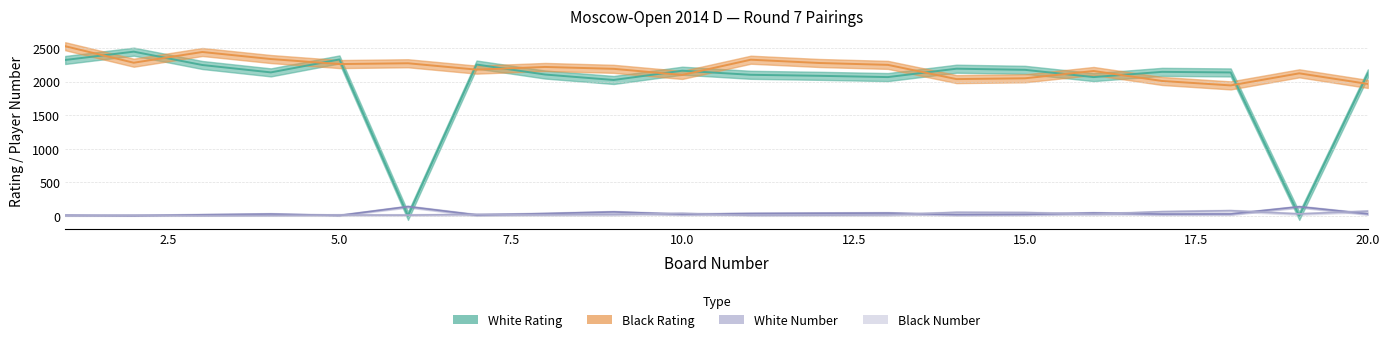

Rank the series at 11 from highest to lowest value.

Black Rating, White Rating, White Number, Black Number